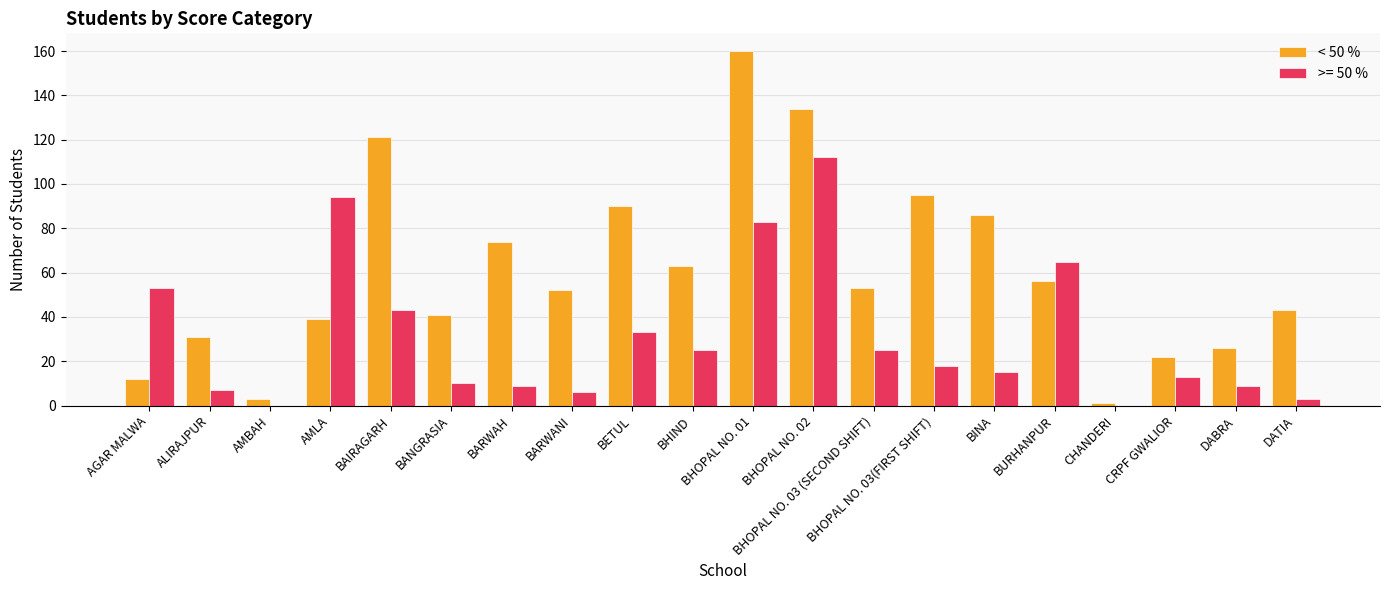

How many series are shown in this chart?

2